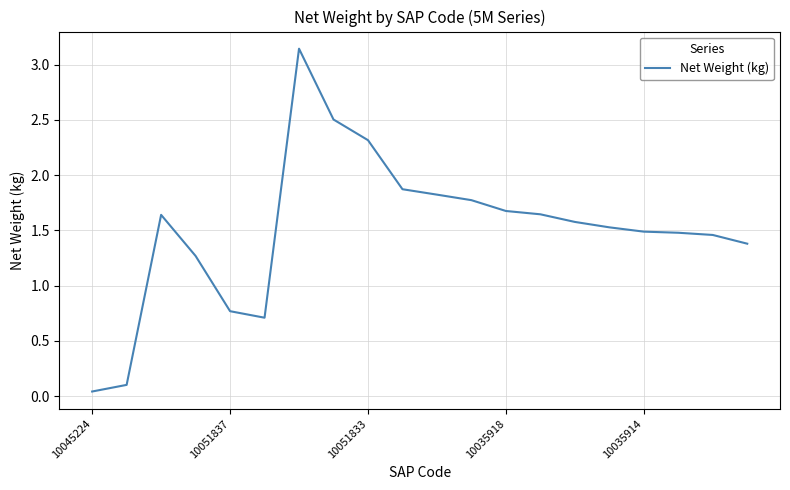

The chart shows a value of 0.2 at 10051837. True or false?

False